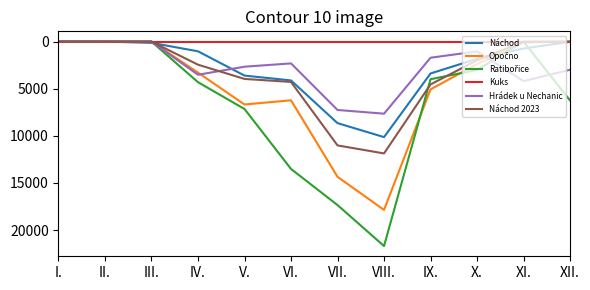

What is the greatest value displayed?

21699